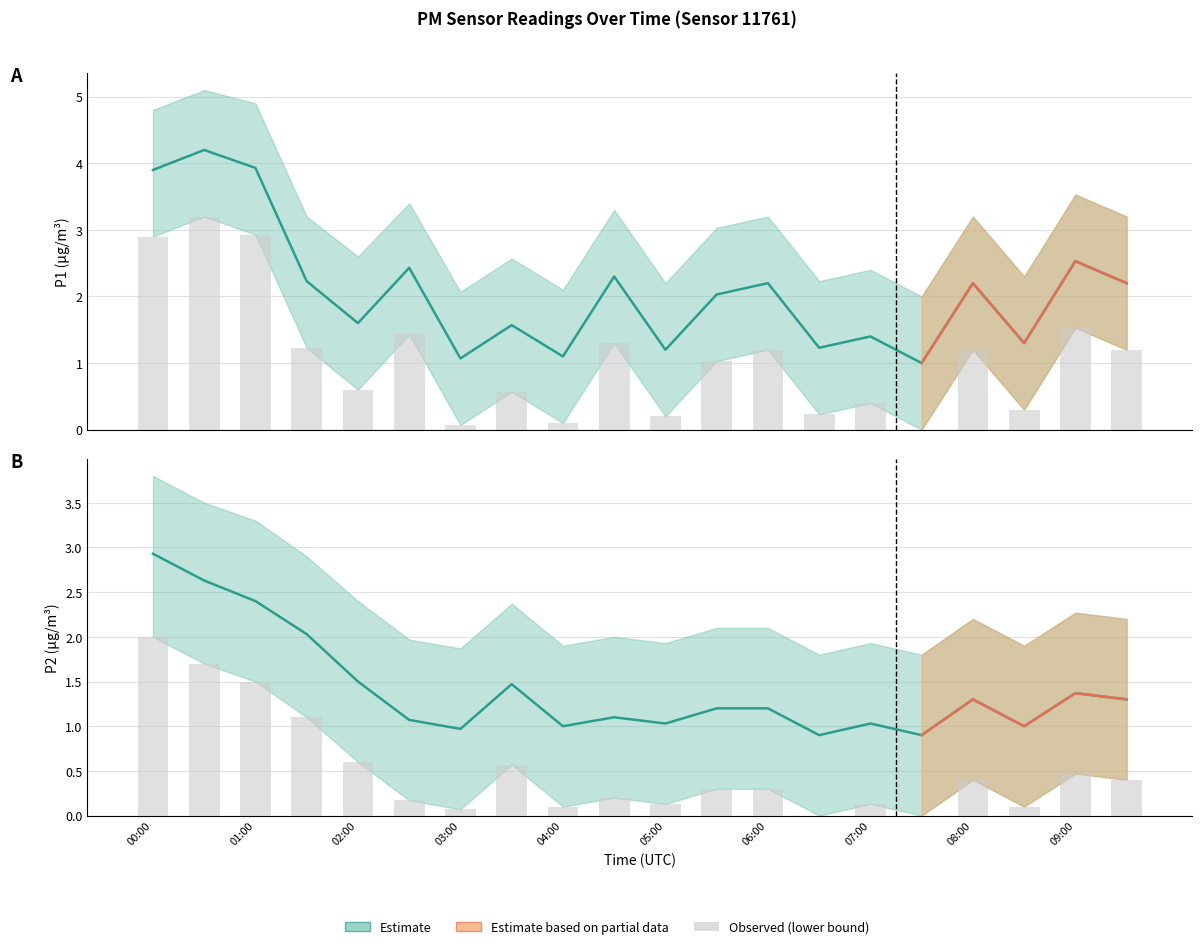

Is the value of P2_upper at 06:00 greater than the value of P1_upper at 03:30?

No